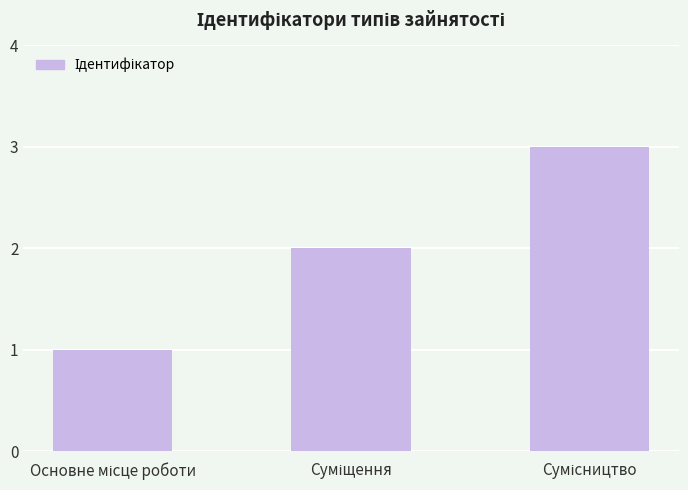

Does the chart contain stacked bars?

No